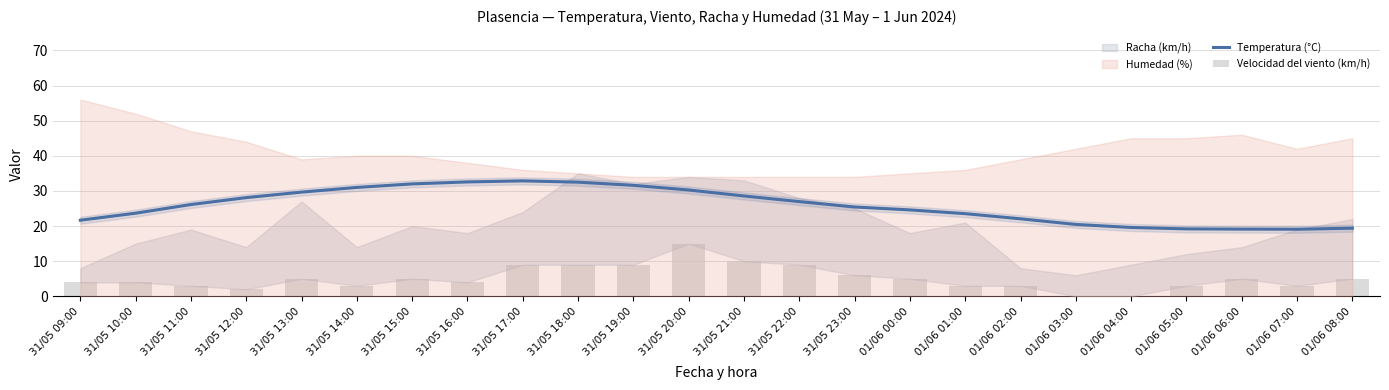

What is the maximum value for Temperatura (°C)?

32.9